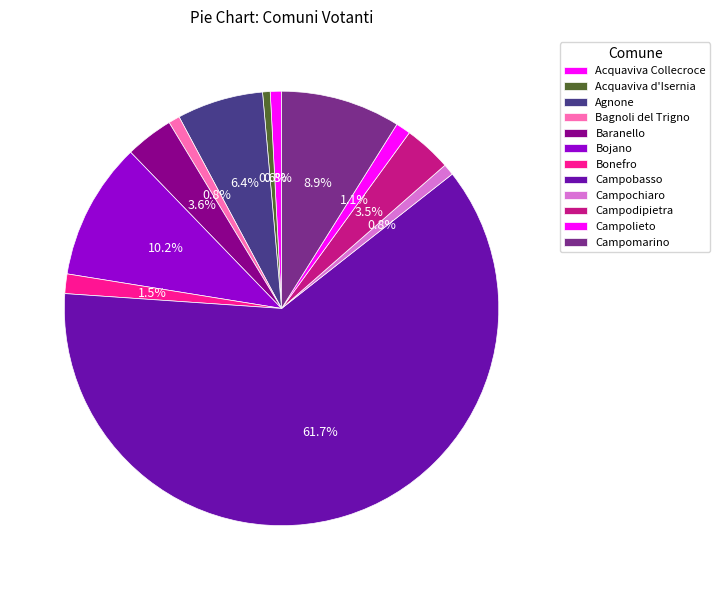

To the nearest percent, what percentage of the pie is Campochiaro?

1%